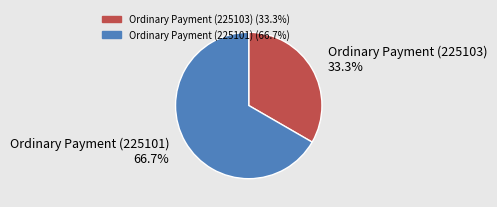

The Ordinary Payment (225103) slice represents 33% of the pie. True or false?

True